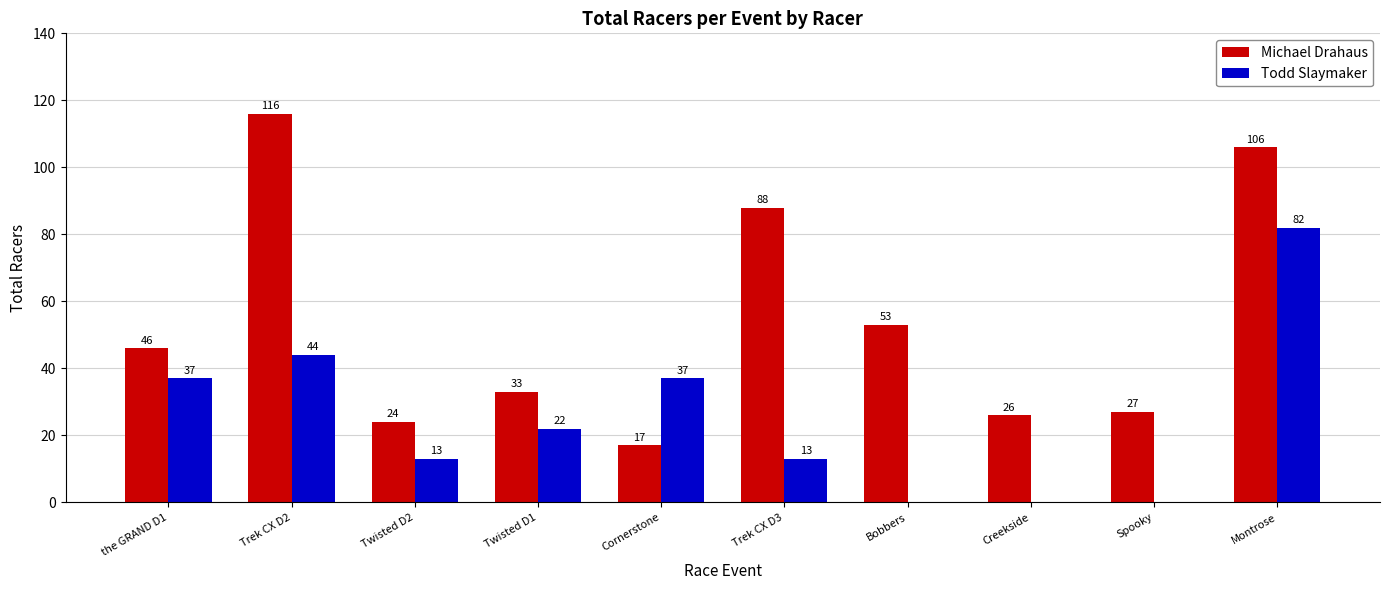

At which label is Michael Drahaus closest to 66?

Bobbers